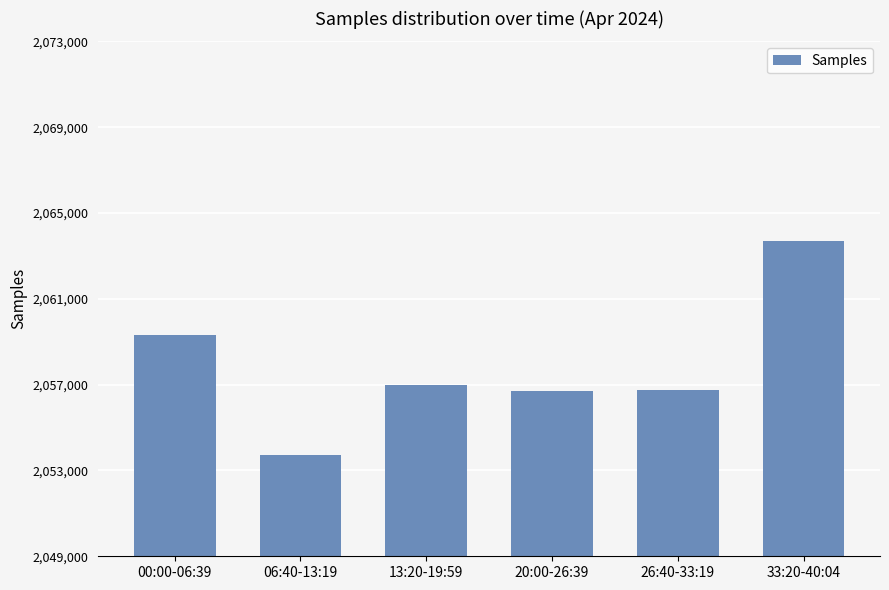

Is it true that the value at 13:20-19:59 is 3446188?

False